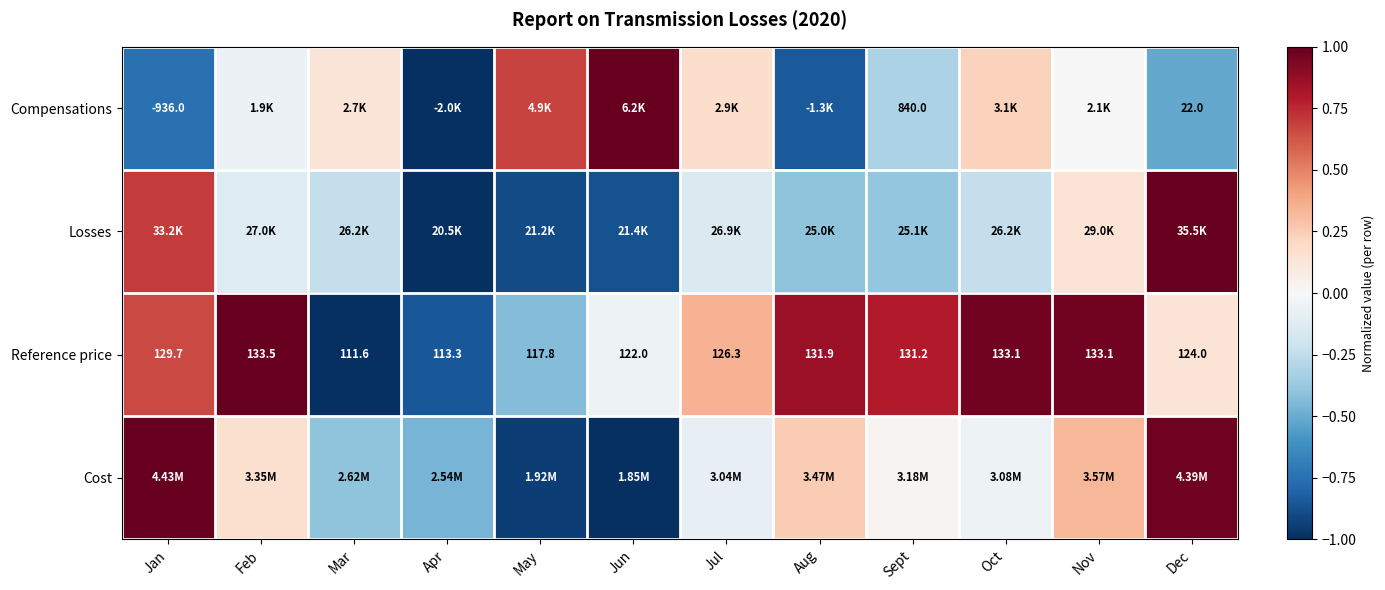

At which label is Reference price closest to 122?

Jun